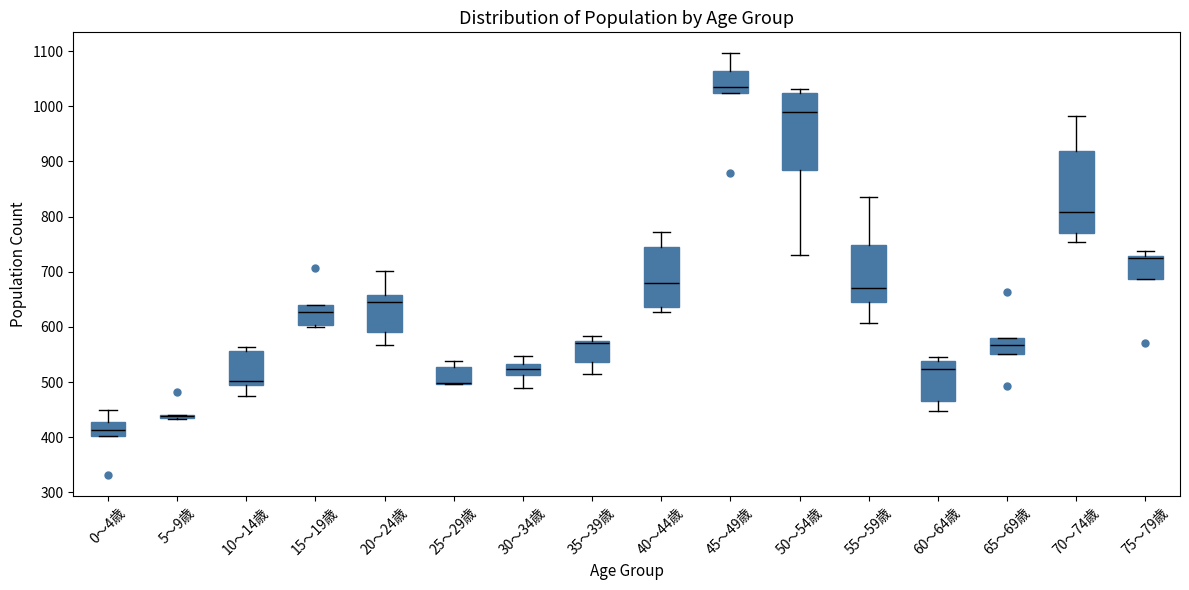

Which box is the tallest, from its lower edge to its upper edge?

70～74歳